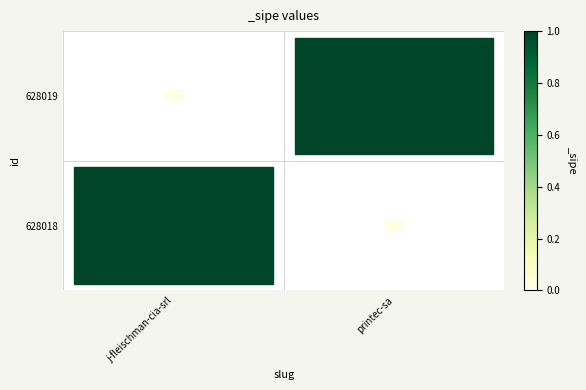

Is the value of 628018 at j-fleischman-cia-srl greater than the value of 628019 at printec-sa?

No